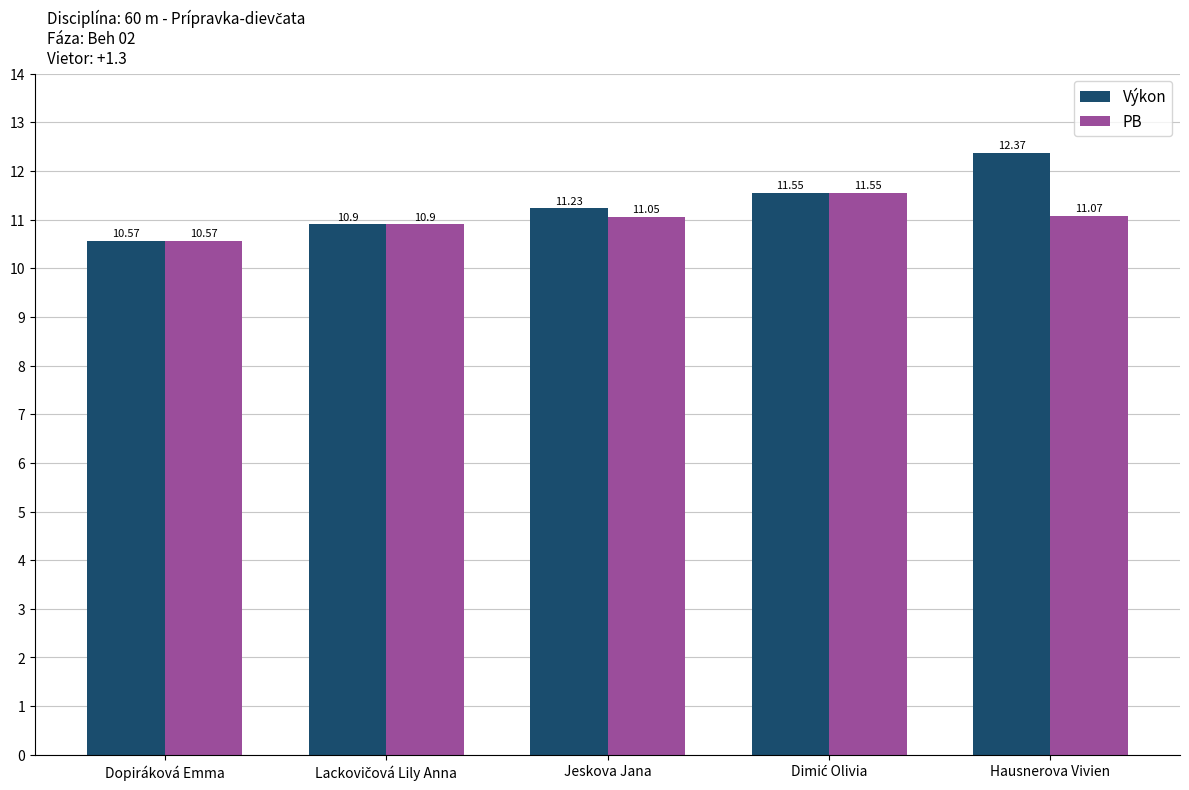

What position from the right is Jeskova Jana?

3